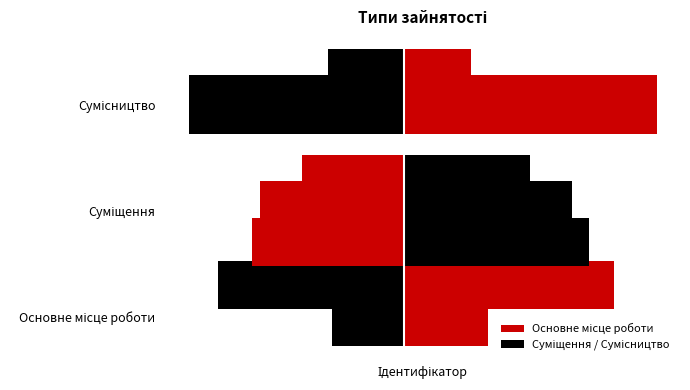

List the labels in order of value, smallest first.

Основне місце роботи, Суміщення, Сумісництво